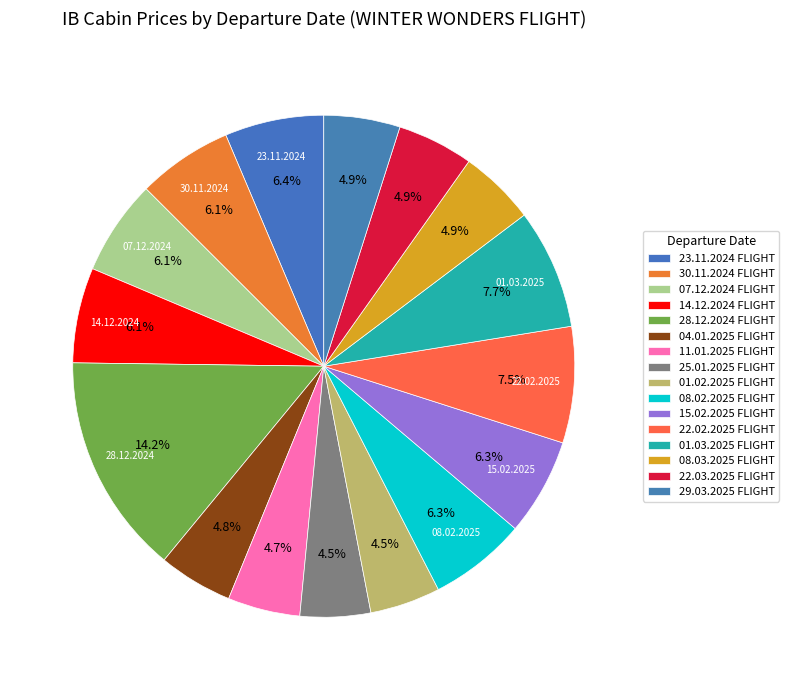

To the nearest percent, what percentage of the pie is 08.02.2025 FLIGHT?

6%